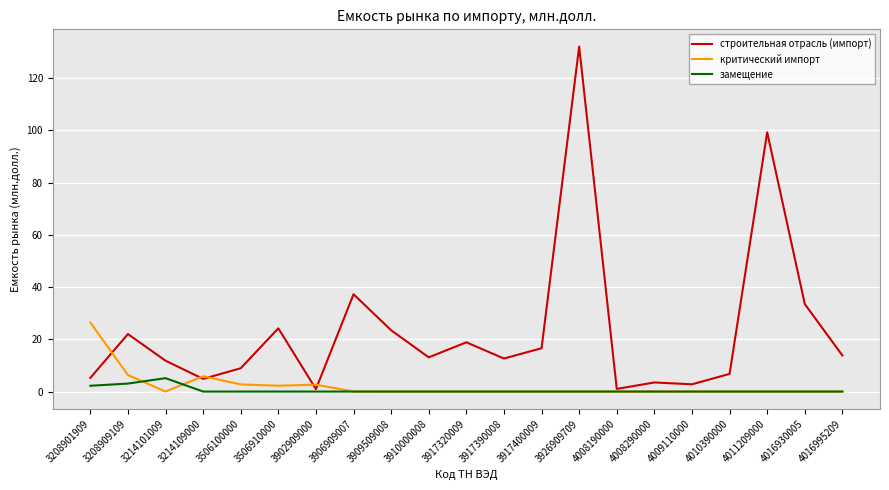

Is the value of критический импорт at 4016930005 greater than the value of строительная отрасль (импорт) at 3926909709?

No